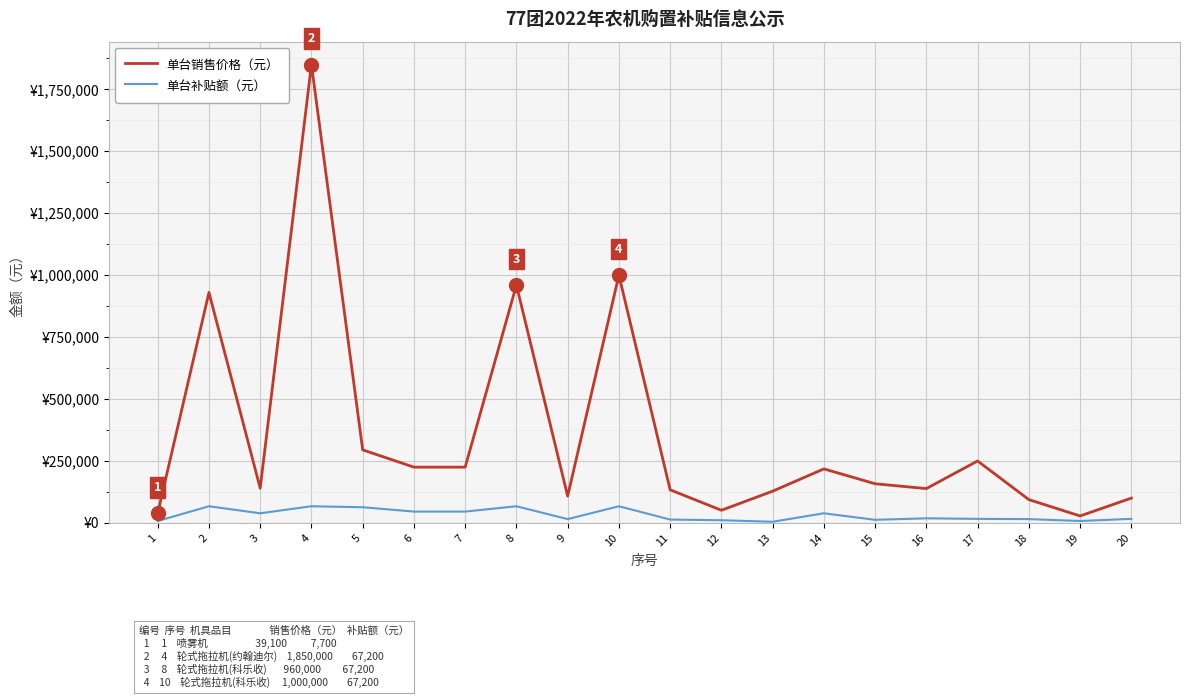

What is the sum of the 单台销售价格（元） values at 9 and 7?

333000